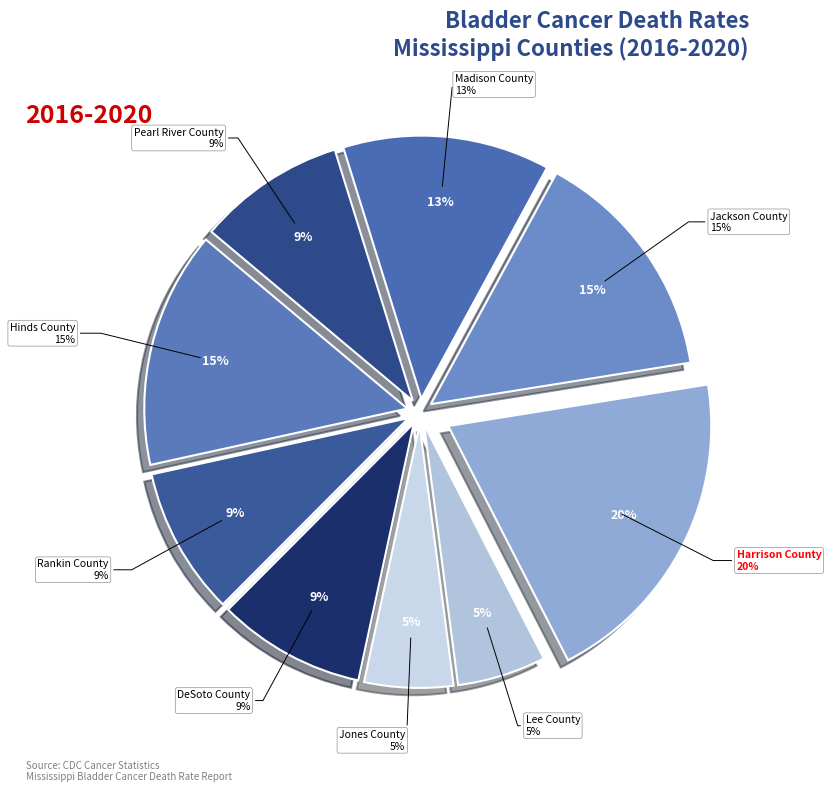

True or false: DeSoto County accounts for 1% of the total.

False